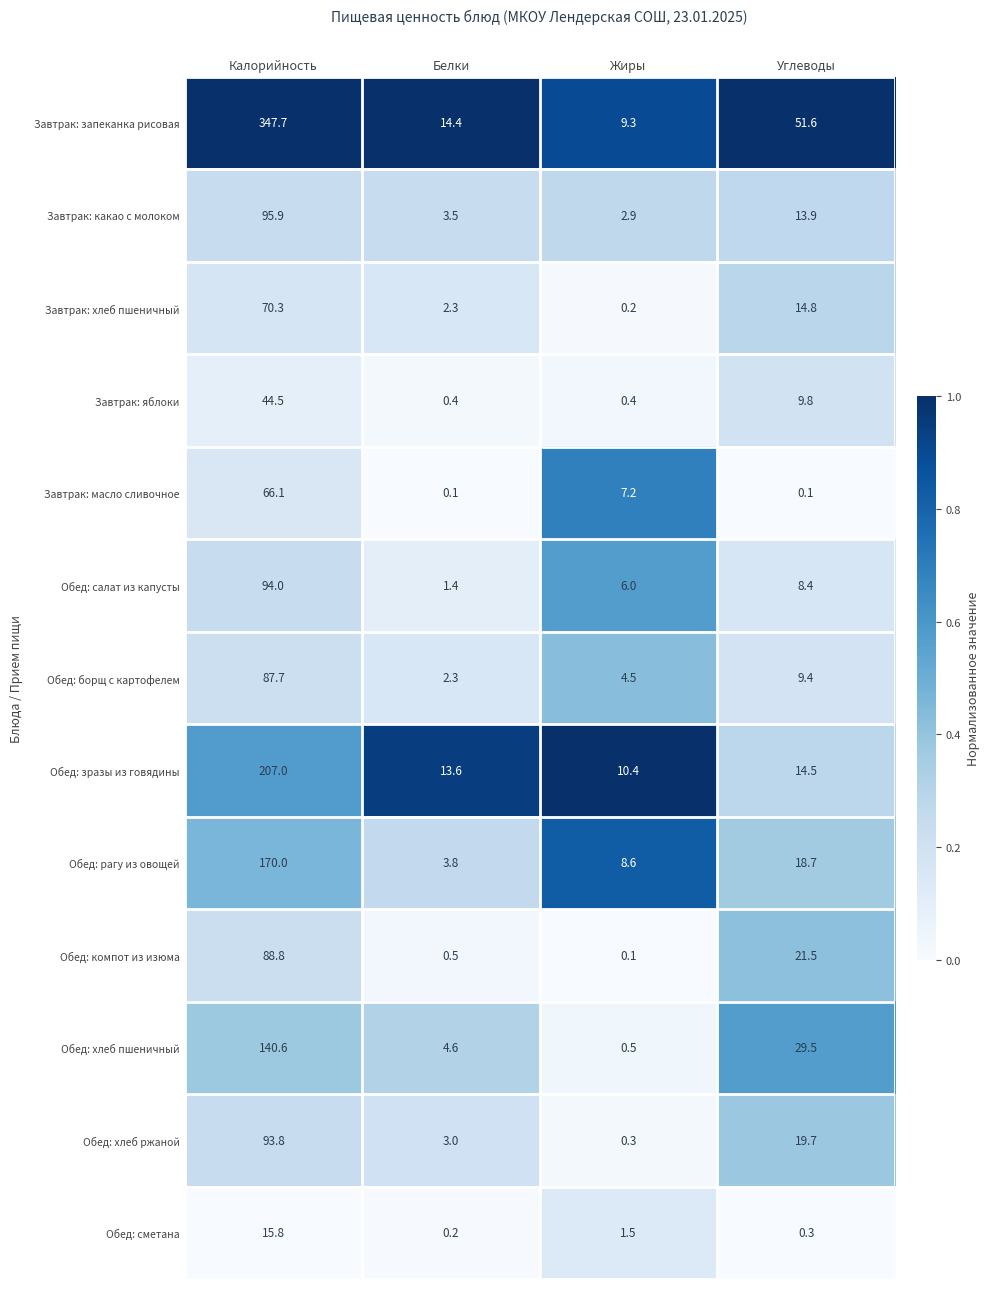

List the series in order of their peak value, lowest first.

Обед: сметана, Завтрак: яблоки, Завтрак: масло сливочное, Завтрак: хлеб пшеничный, Обед: борщ с картофелем, Обед: компот из изюма, Обед: хлеб ржаной, Обед: салат из капусты, Завтрак: какао с молоком, Обед: хлеб пшеничный, Обед: рагу из овощей, Обед: зразы из говядины, Завтрак: запеканка рисовая